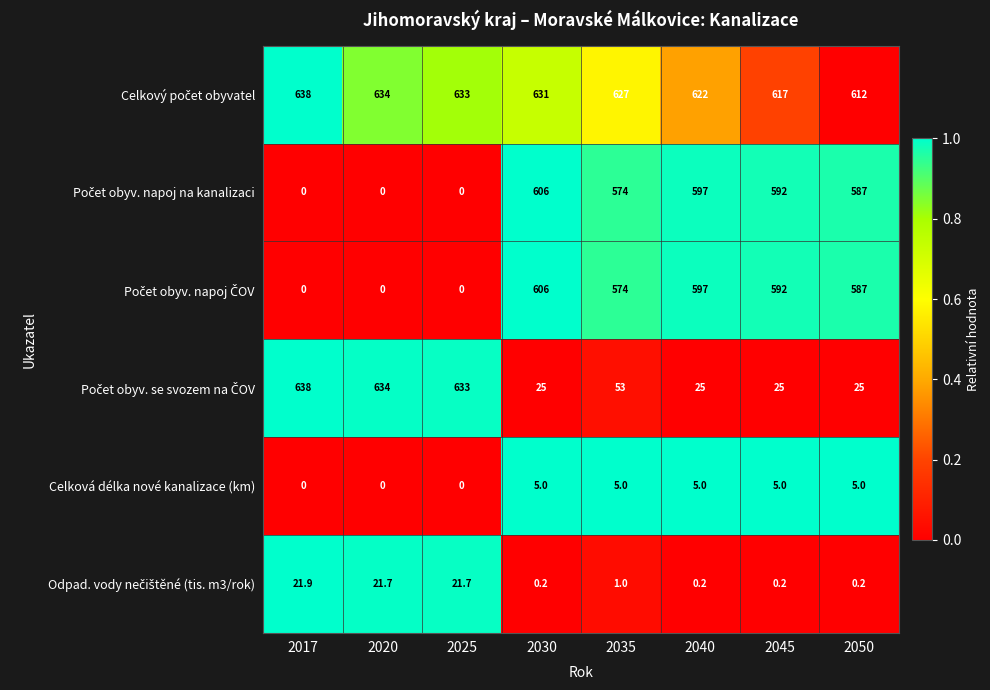

What is the spread (max minus min) of values at 2017?

638.0